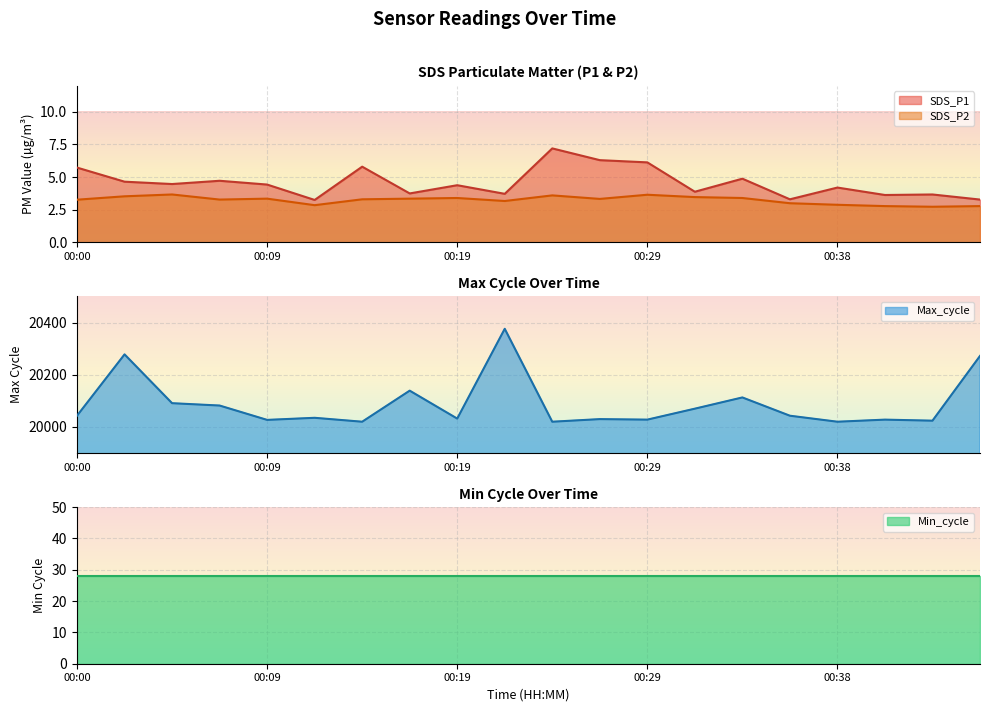

How many data points in Max_cycle are less than 20043?

10